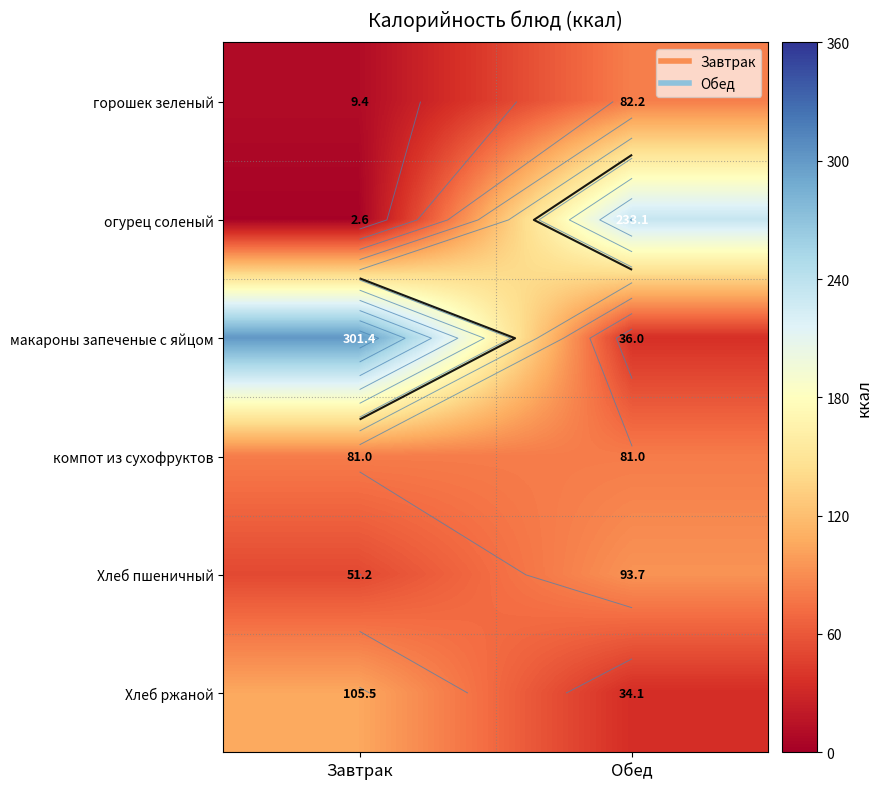

At how many categories does at least one series exceed 15?

2